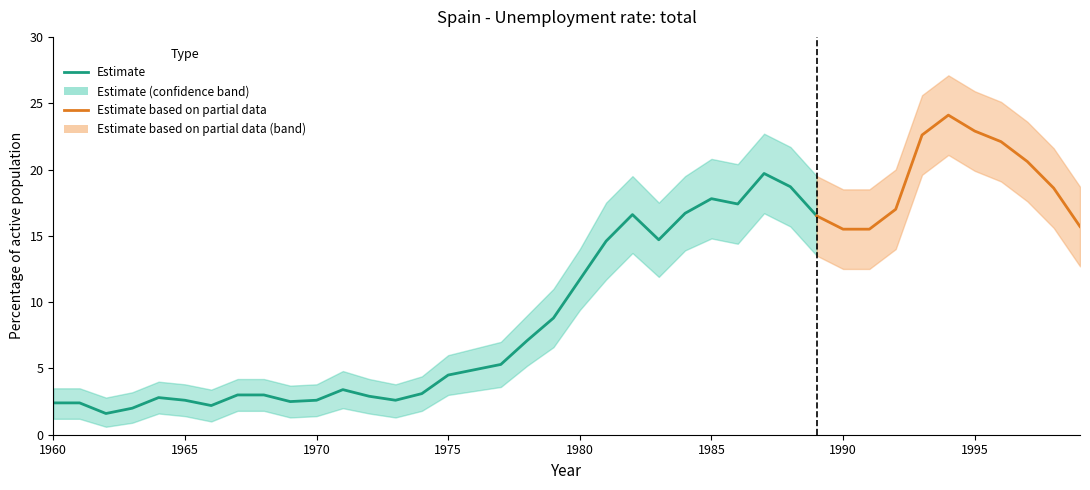

How many categories are shown in the chart?

40